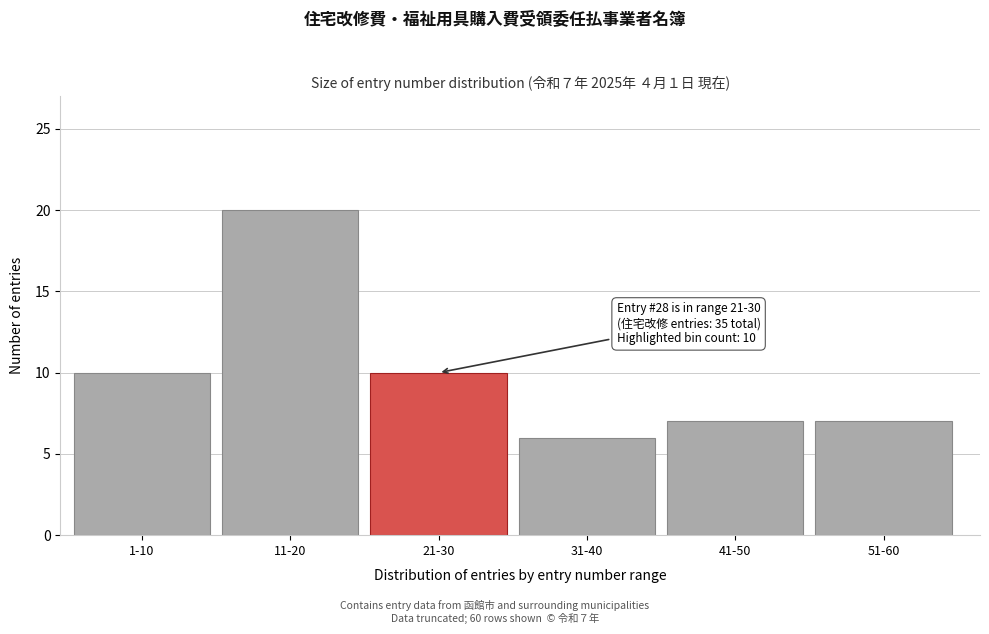

Reading left to right, transcribe all the data shown in this chart.

1-10=10	11-20=20	21-30=10	31-40=6	41-50=7	51-60=7